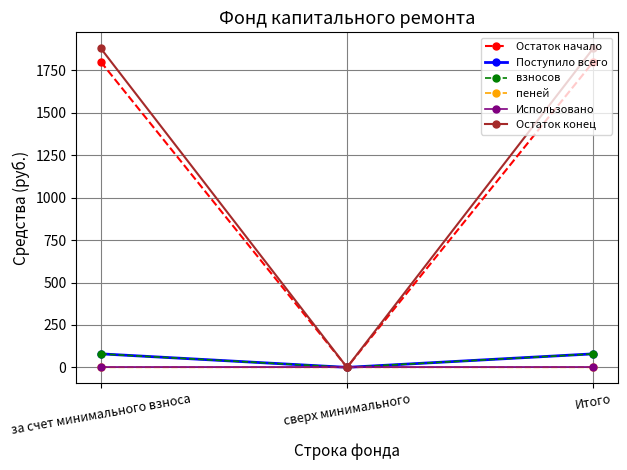

Which series changed the most between сверх минимального and Итого?

Остаток конец